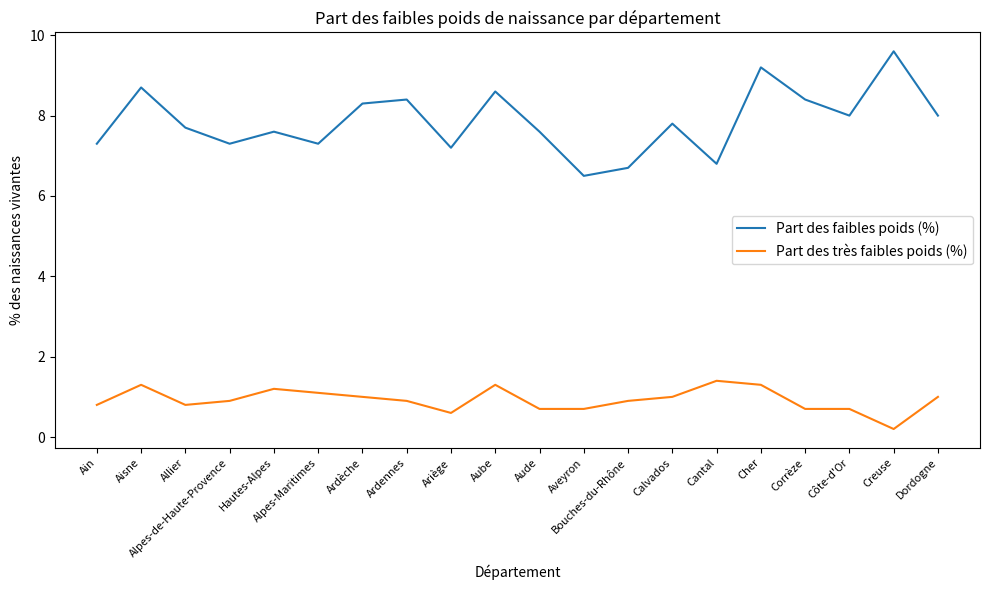

Is the value of Part des faibles poids (%) at Calvados greater than the value of Part des très faibles poids (%) at Aube?

Yes